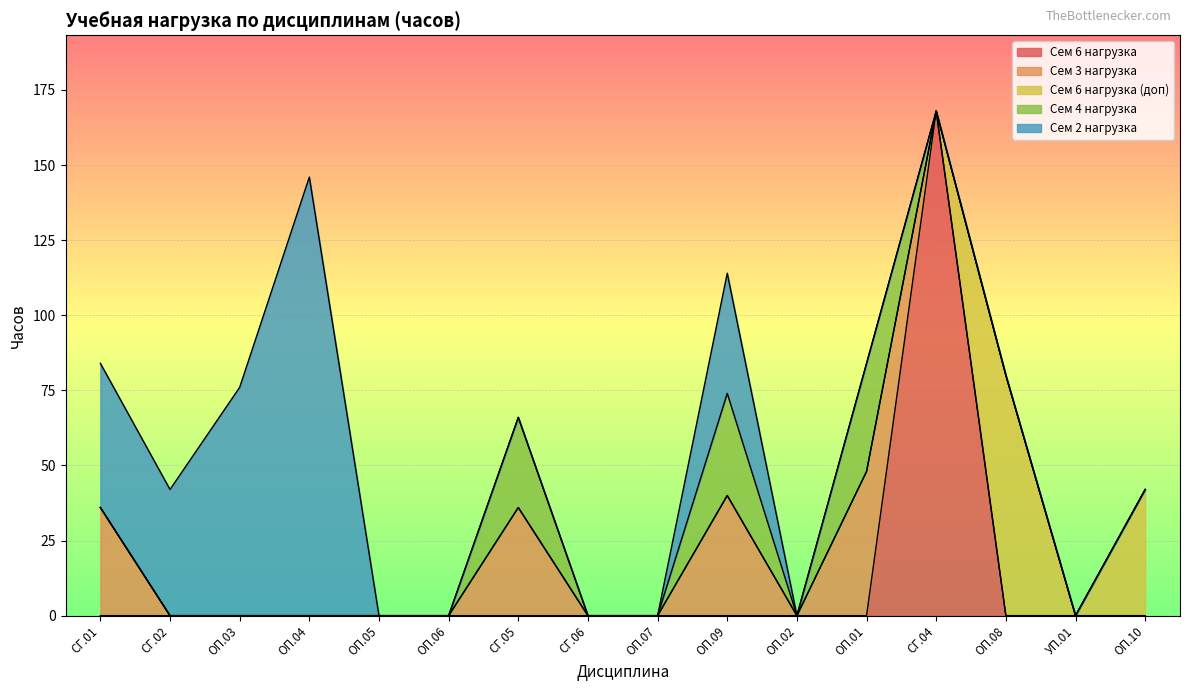

At which category is the sum across all series the highest?

СГ.04